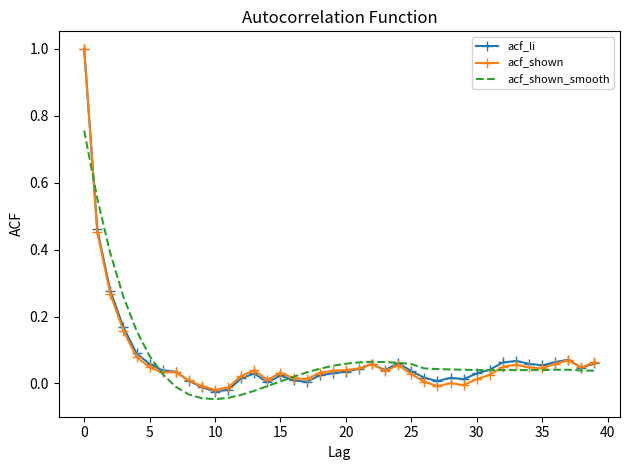

What is the maximum value for acf_li?

1.0